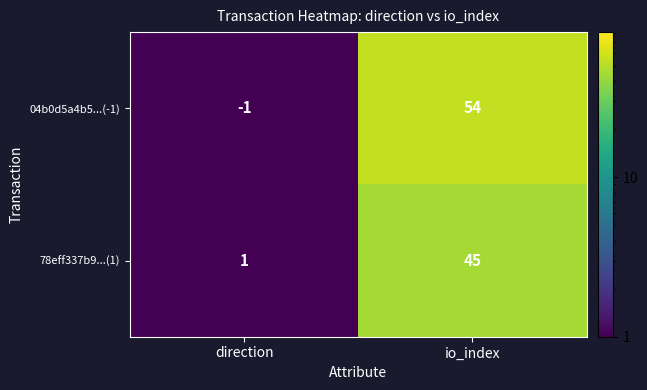

What is the difference between the maximum and minimum values in the 04b0d5a4b5...(-1) series?

55